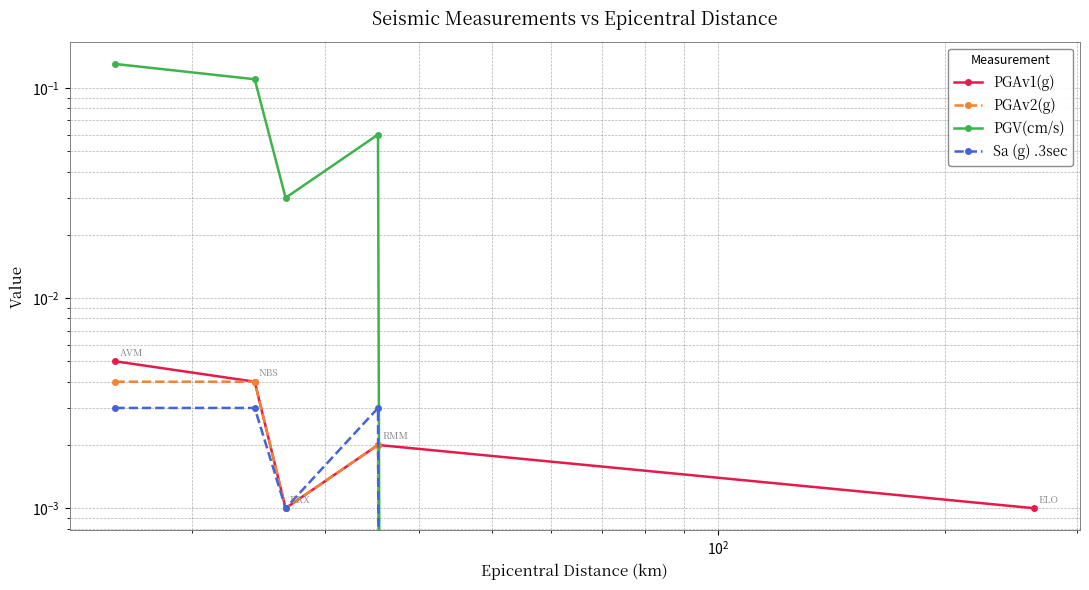

True or false: PGV(cm/s) has more than 1 interior local peaks.

False